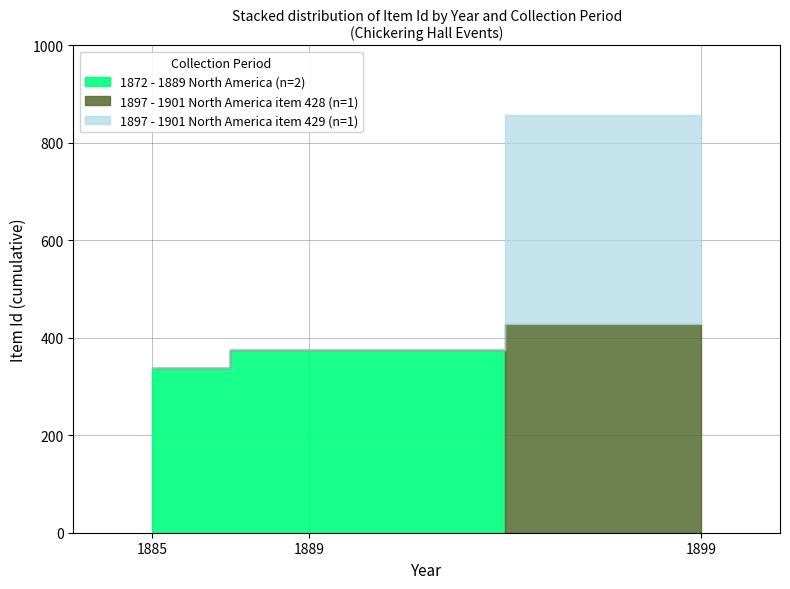

Is the value of 1897 - 1901 North America at 1889 greater than the value of 1872 - 1889 North America at 1885?

Yes